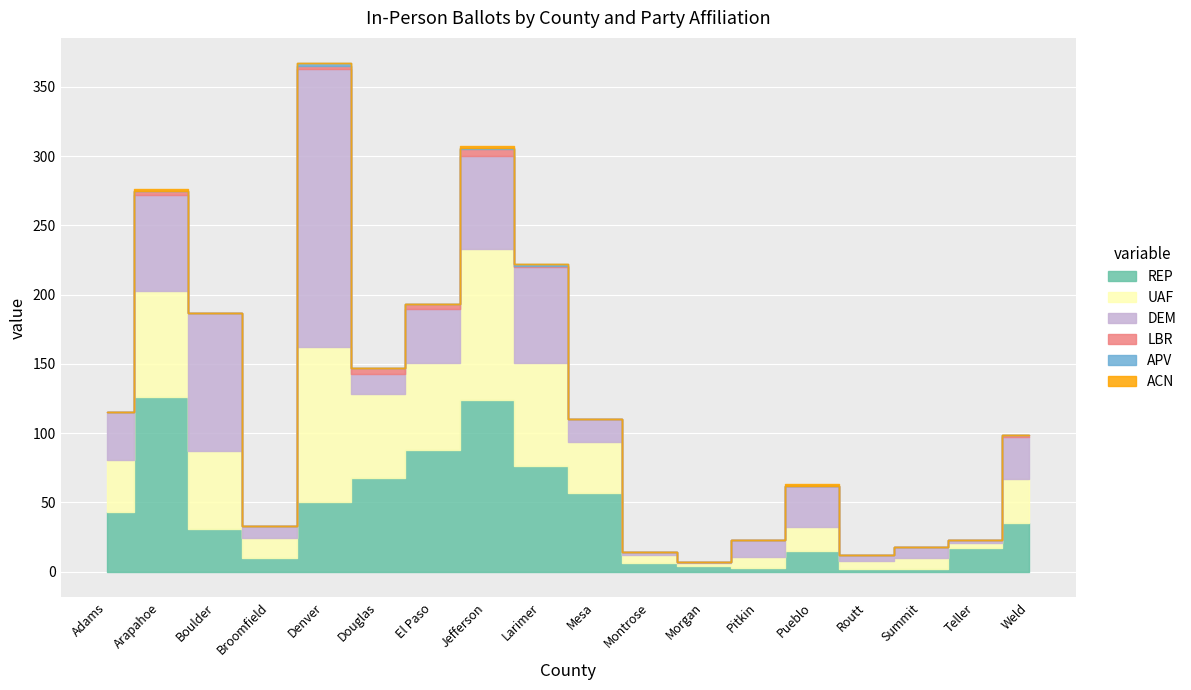

Is it true that REP equals 46 at El Paso?

False